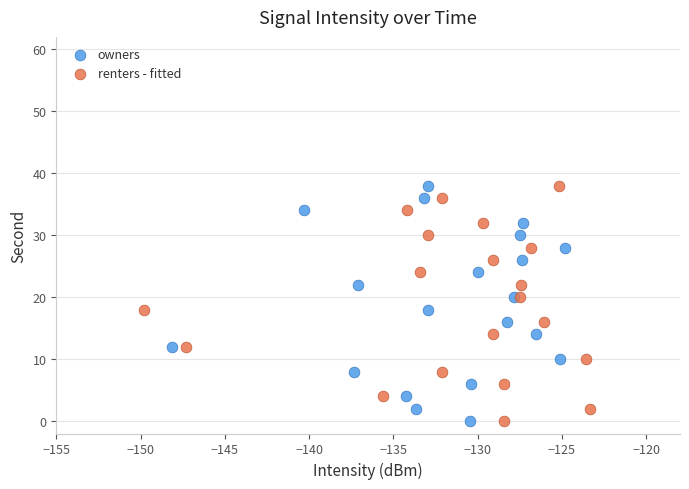

What are all the series names shown in the legend?

owners, renters - fitted